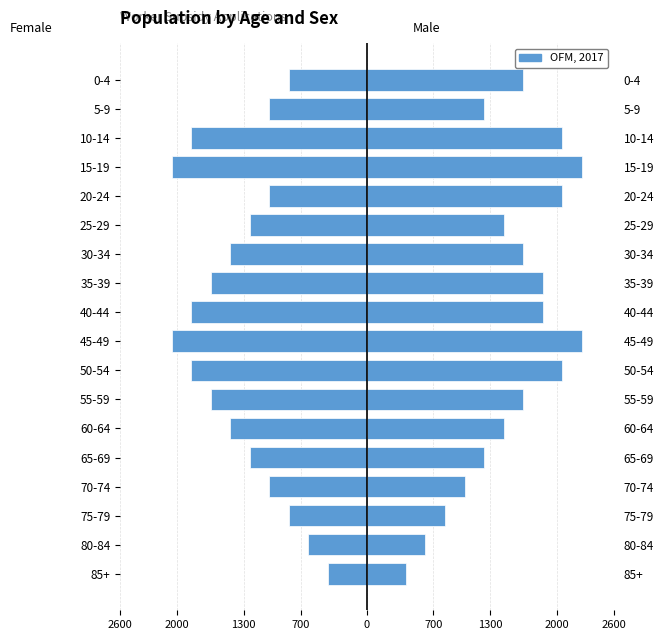

True or false: Male has a value of 14 at 10-14.

False